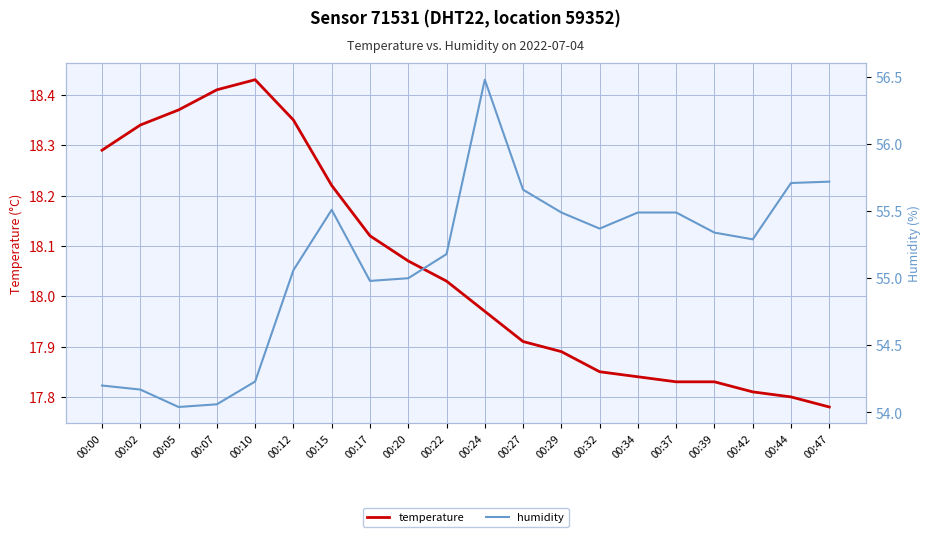

At how many categories does at least one series exceed 42?

20